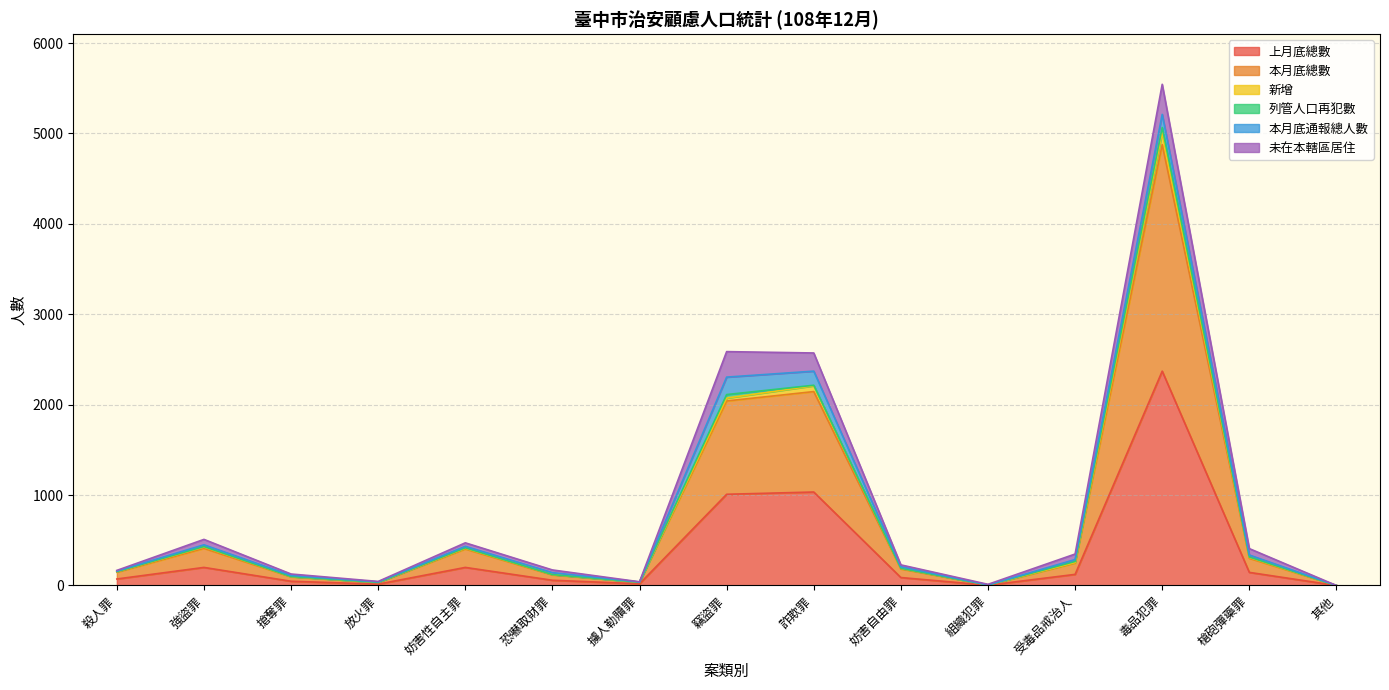

The value of 上月底總數 at 強盜罪 is 118. True or false?

False